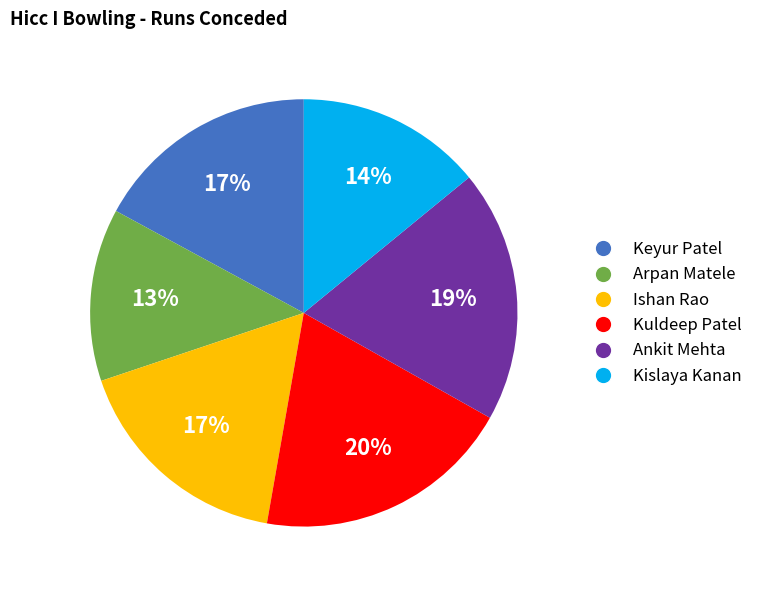

Is there any slice that represents more than half of the pie?

No